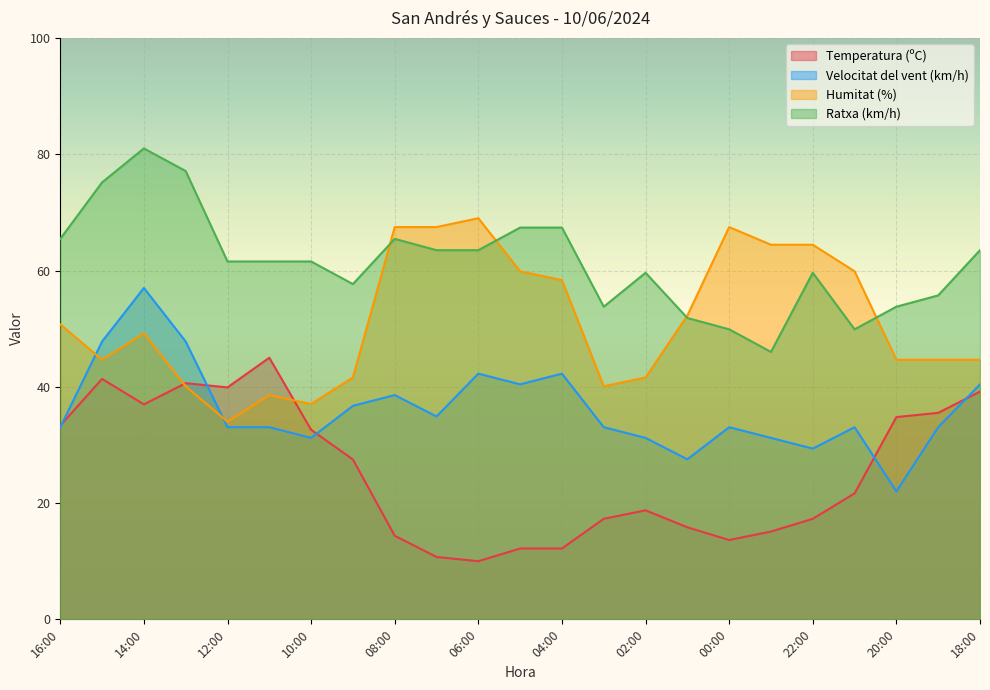

How many data points in Humitat (%) are less than 49?

11